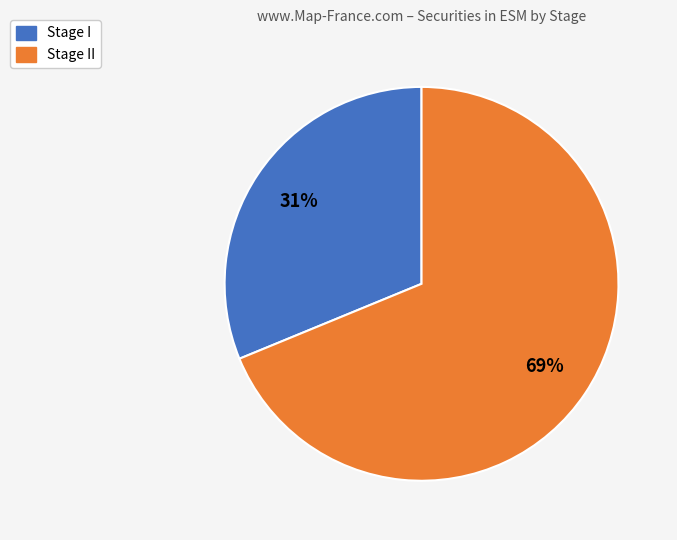

To the nearest percent, what is the average slice percentage?

50%